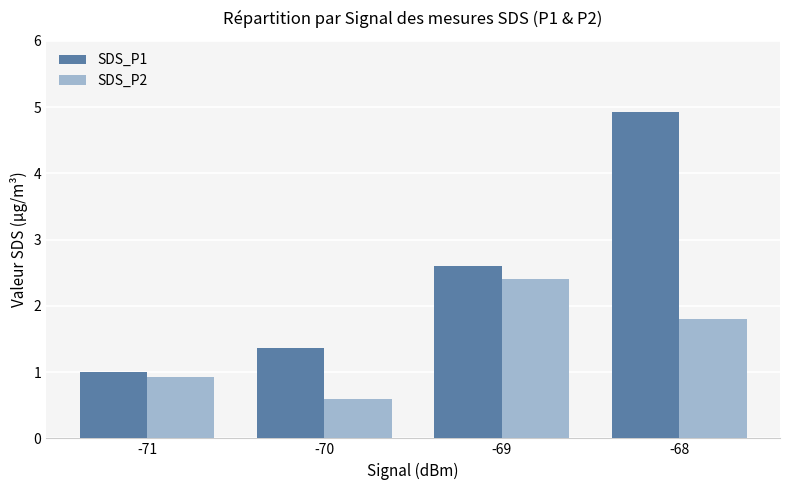

What is the total value across all series at -68?

6.7